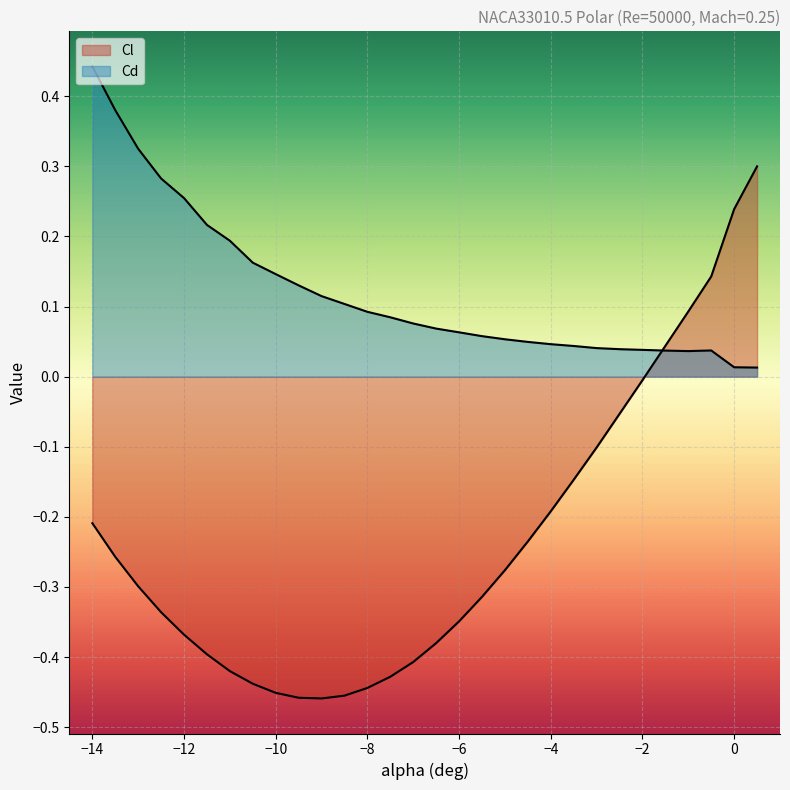

At which label is Cl closest to 0?

-2